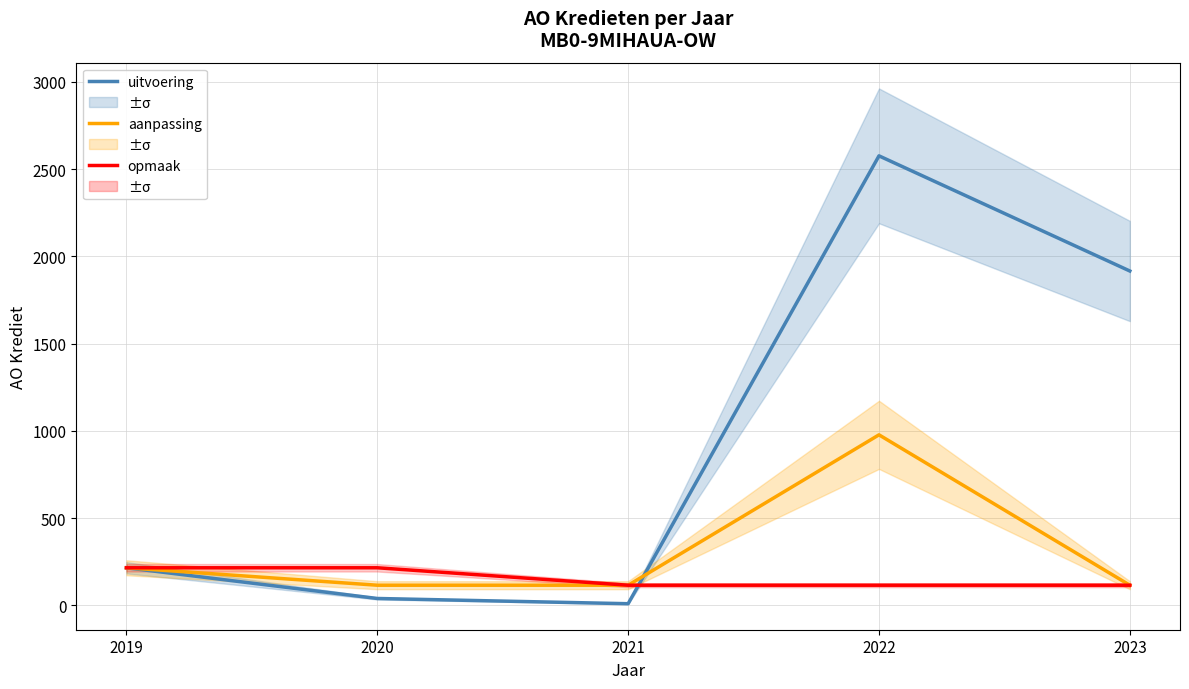

Count the number of data series in this chart.

3